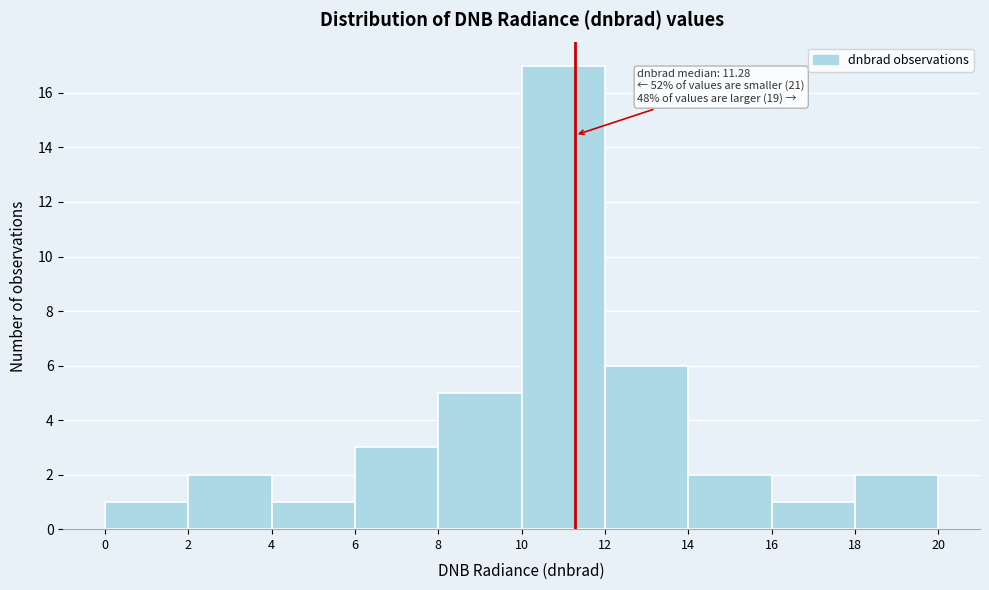

Which range on the x-axis has the tallest bar?

10 to 12